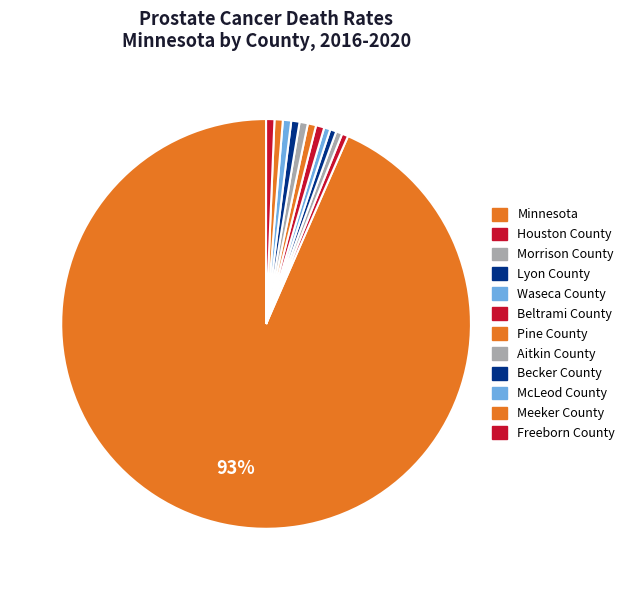

To the nearest percent, what is the combined percentage of Minnesota and Beltrami County?

94%